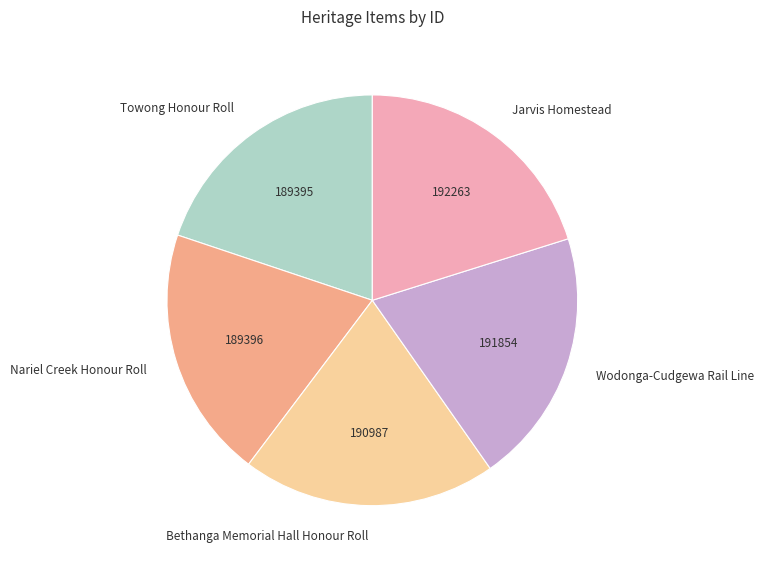

The Jarvis Homestead slice represents 20% of the pie. True or false?

True